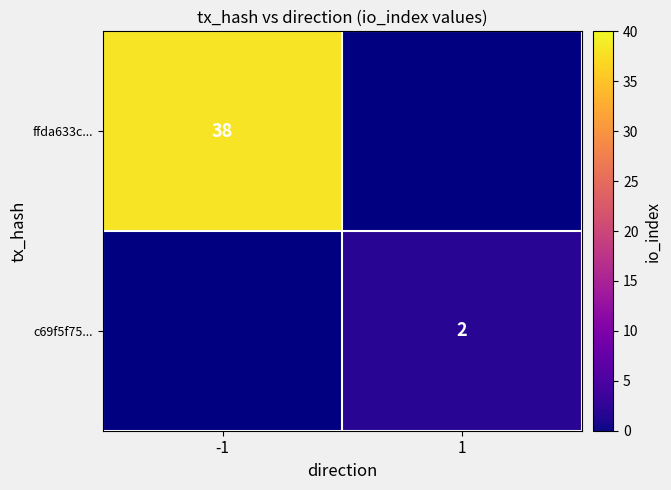

True or false: c69f5f75... has a value of 3 at 1.

False